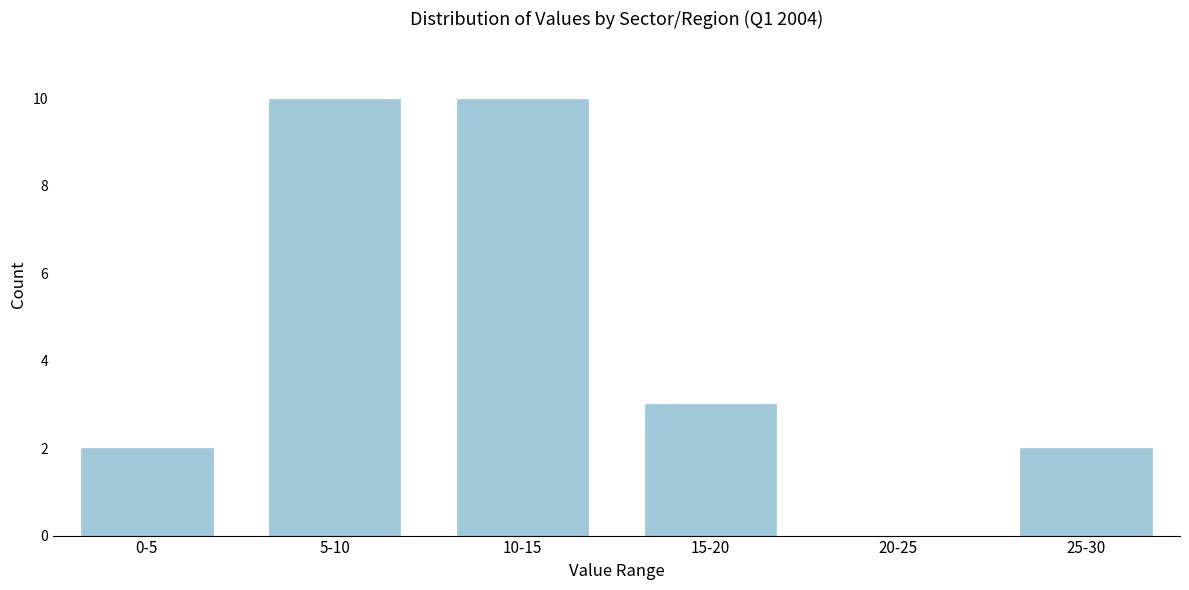

Reading left to right, what are all the values shown in this chart?

0-5=2	5-10=10	10-15=10	15-20=3	20-25=0	25-30=2